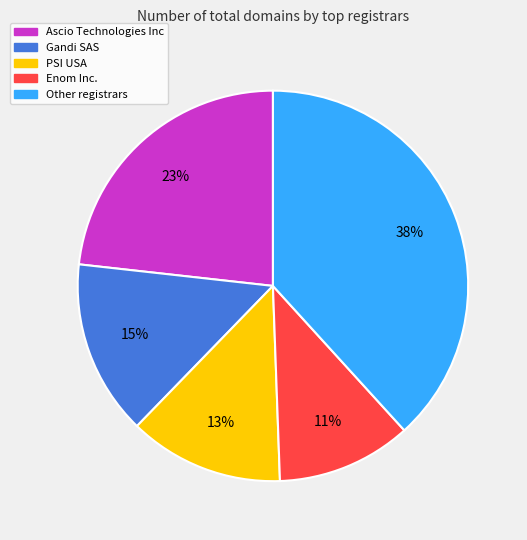

Is there any slice that represents more than half of the pie?

No